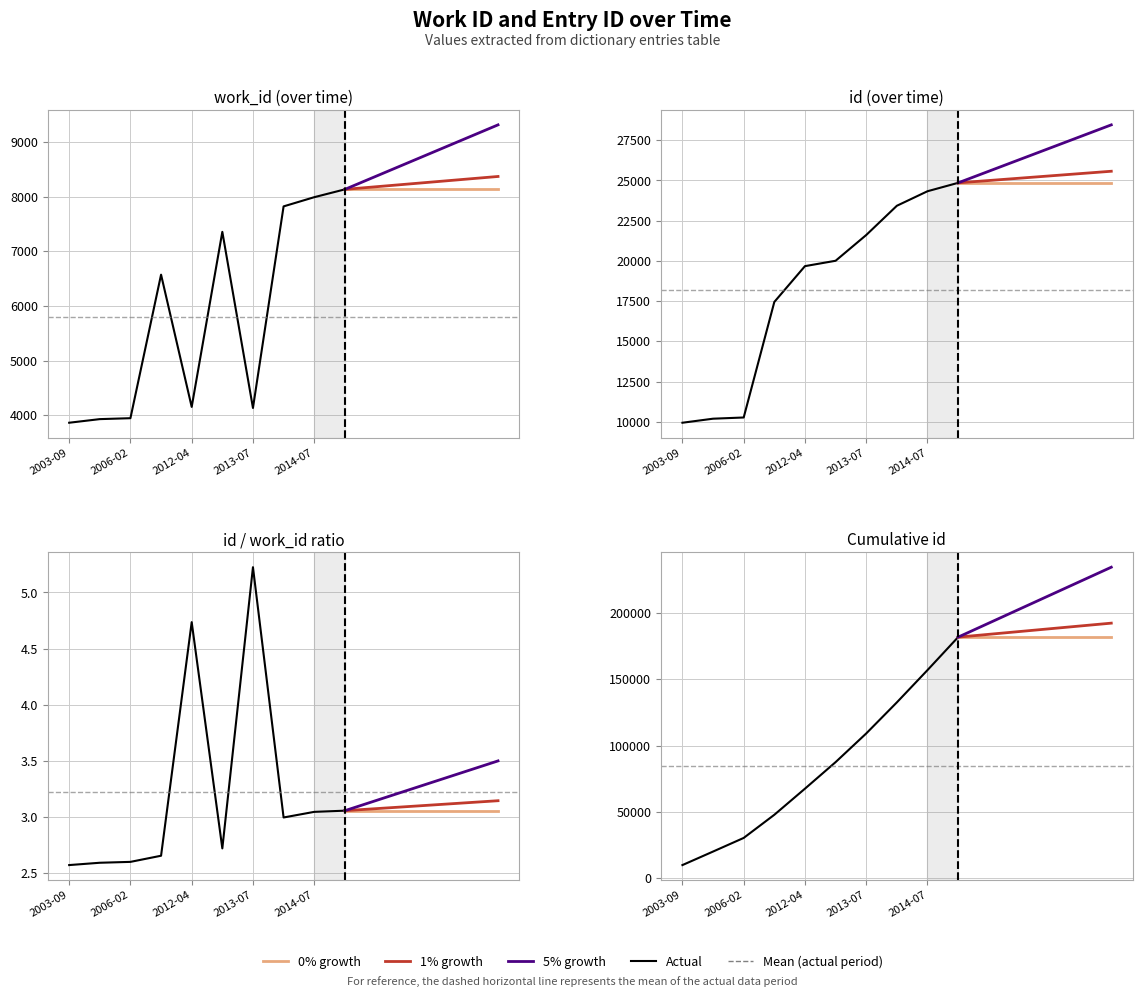

What is the spread (max minus min) of values at 2014-07?

16344